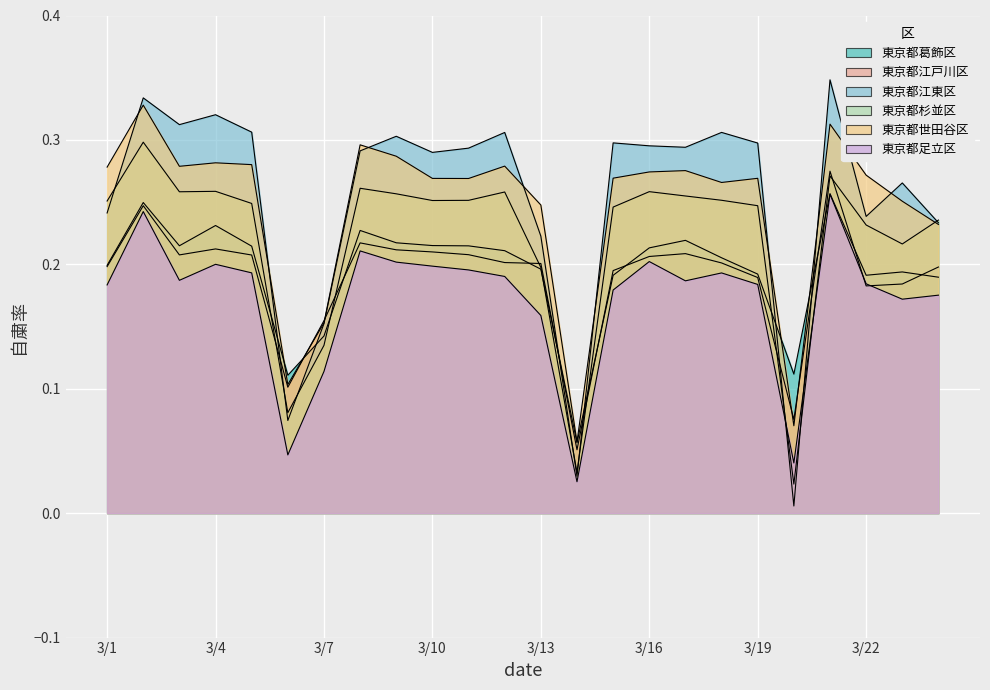

What is the total value across all series at 3/21?

1.7